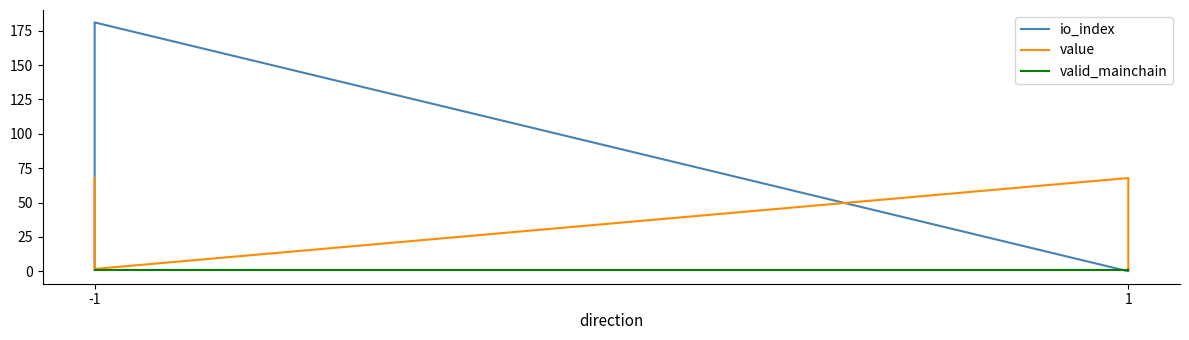

Rank the series by their average value, from lowest to highest.

valid_mainchain, value, io_index